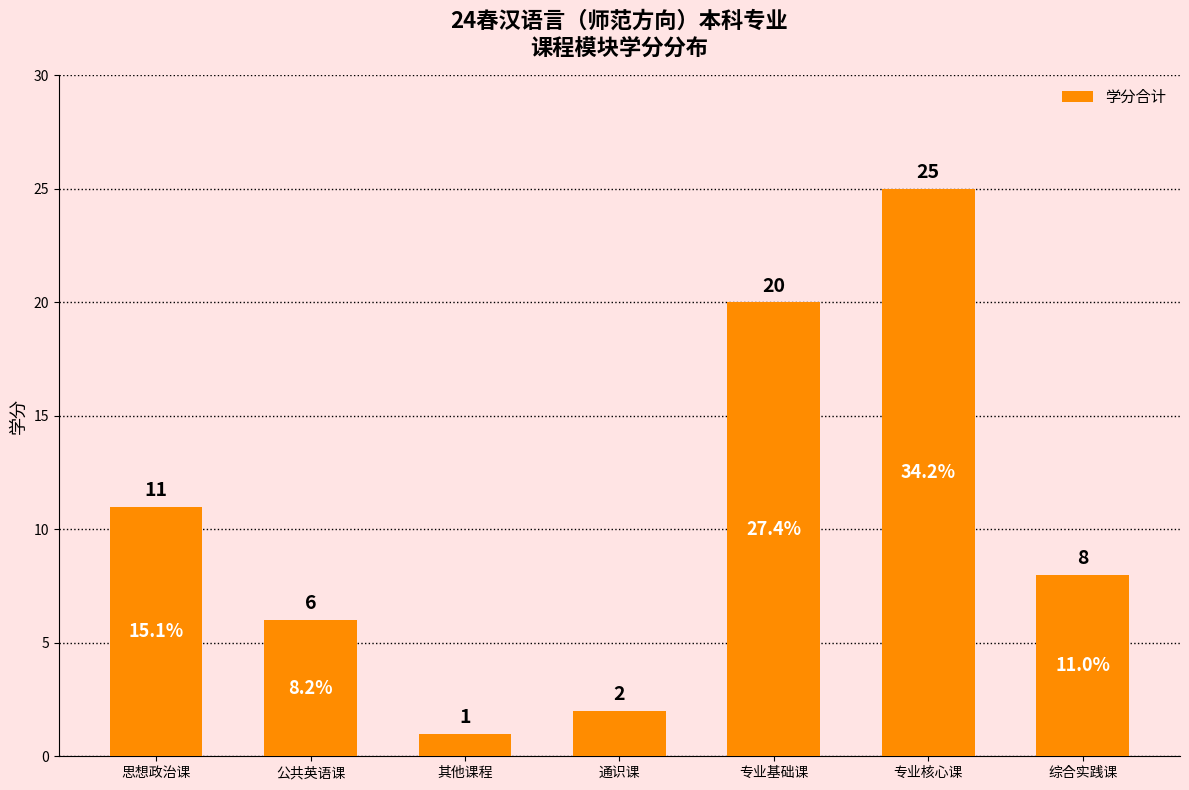

What is the difference between the second highest and second lowest values?

18